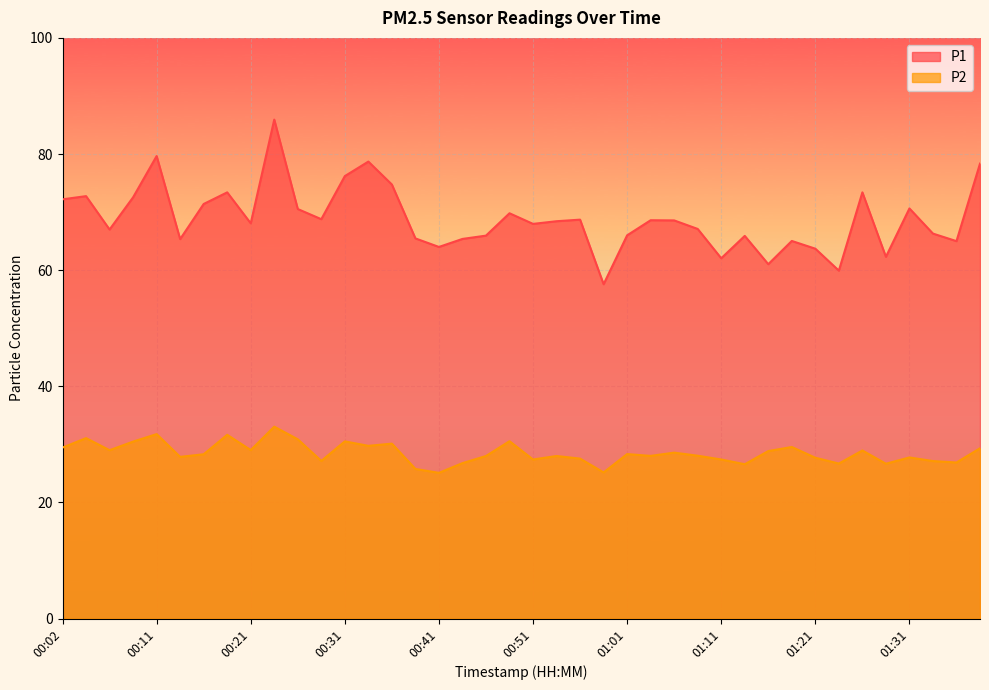

Rank the categories by P1 value from highest to lowest.

00:24, 00:11, 00:34, 01:38, 00:31, 00:36, 00:19, 01:26, 00:04, 00:09, 00:02, 00:16, 01:31, 00:26, 00:49, 00:29, 00:56, 01:03, 01:06, 00:54, 00:21, 00:51, 01:08, 00:06, 01:33, 01:01, 00:46, 01:13, 00:39, 00:44, 00:14, 01:18, 01:36, 00:41, 01:21, 01:28, 01:11, 01:16, 01:23, 00:59